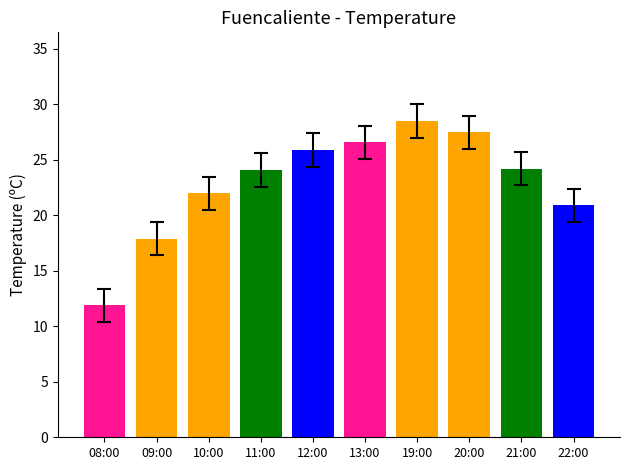

What position from the right is 08:00?

10